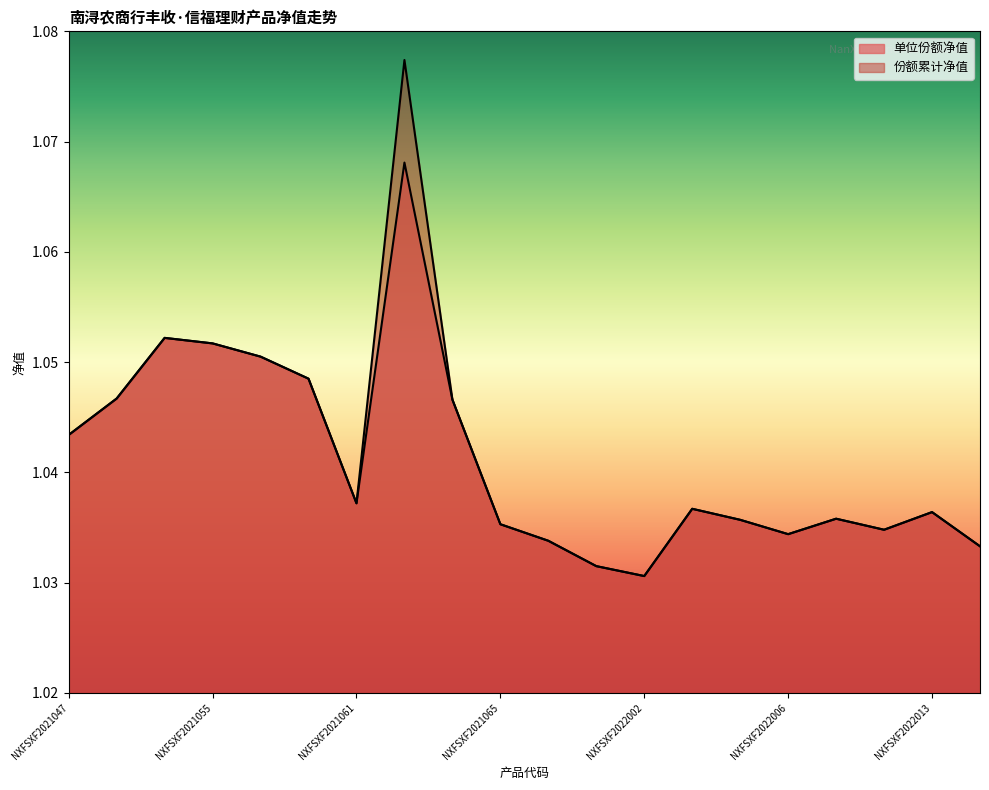

What is the total value across all series at NXFSXF2021055?

2.1